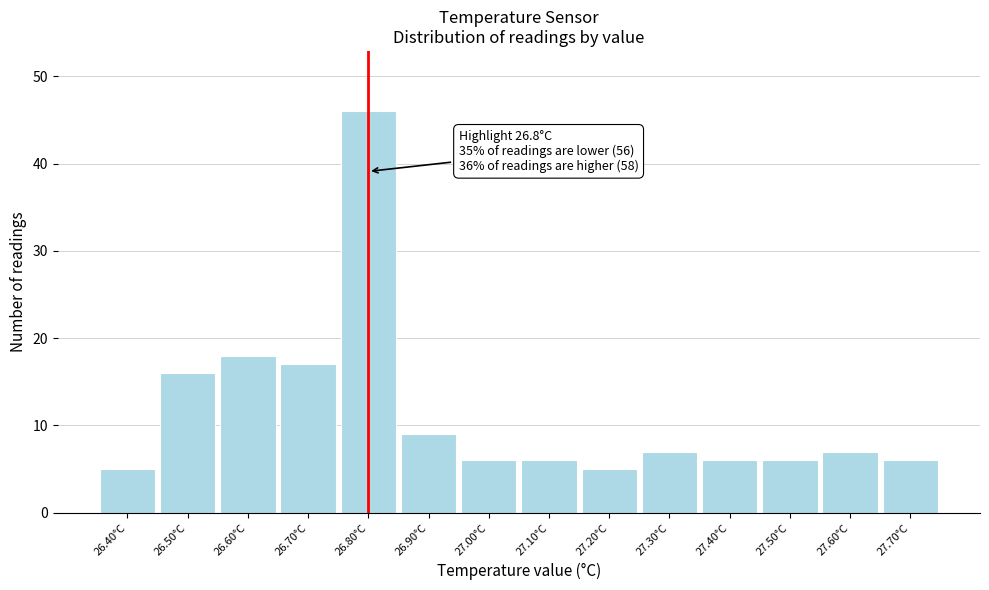

Which range on the x-axis has the tallest bar?

26.75 to 26.85